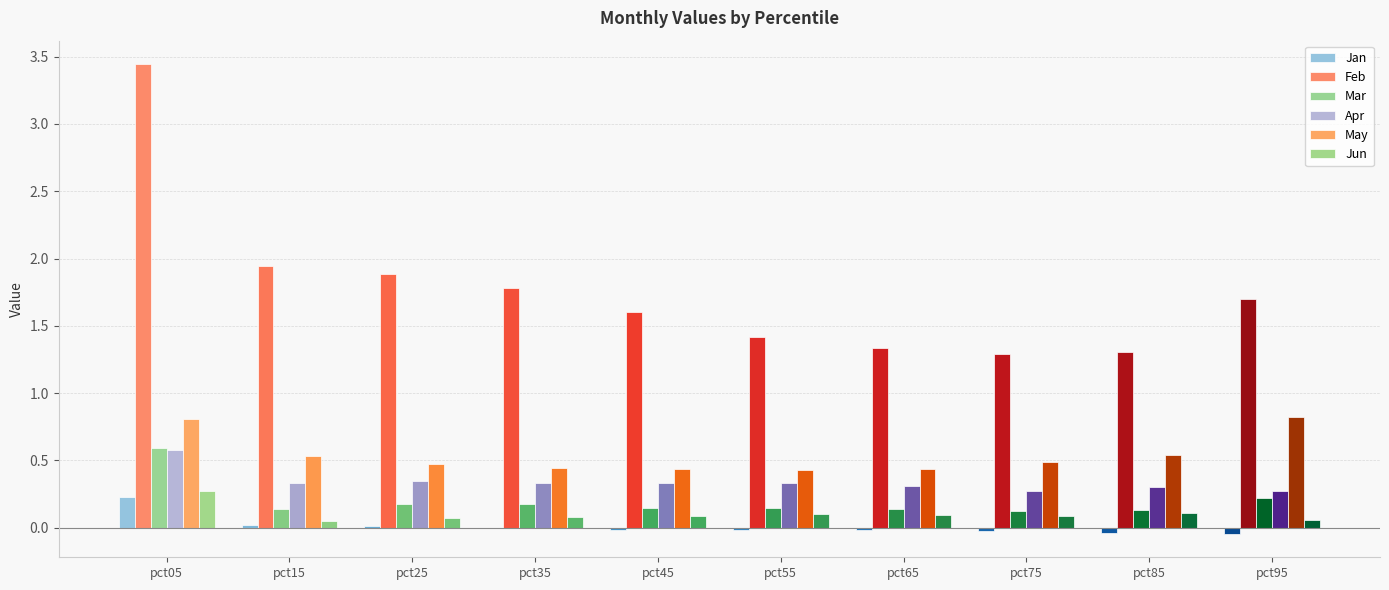

How many distinct data groups are displayed?

6